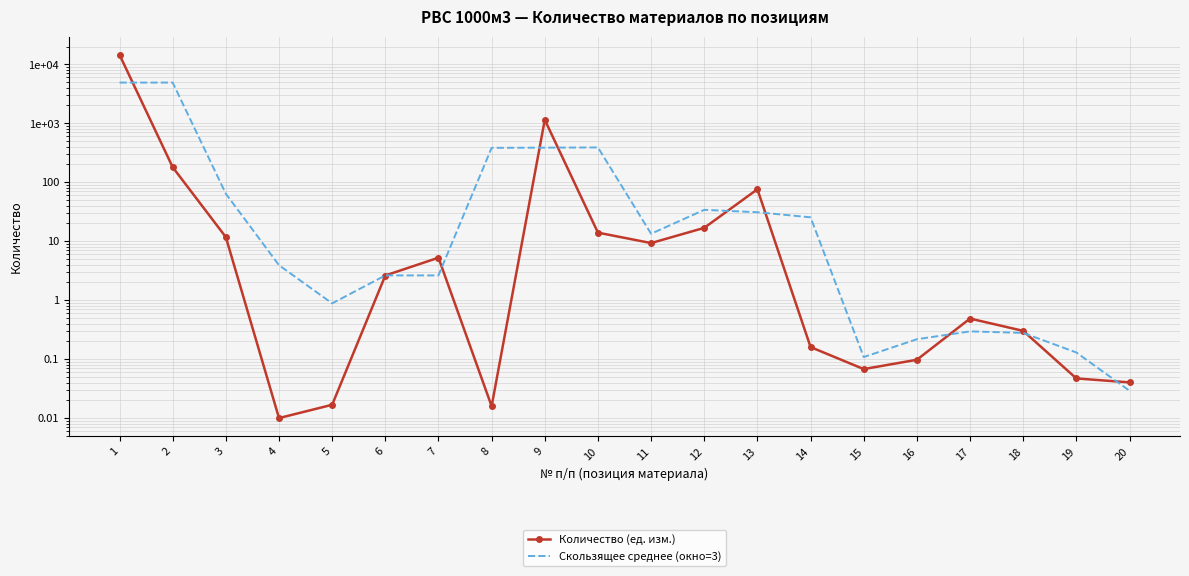

True or false: Скользящее среднее (окно=3) has a value of 3138.1 at 1.

False